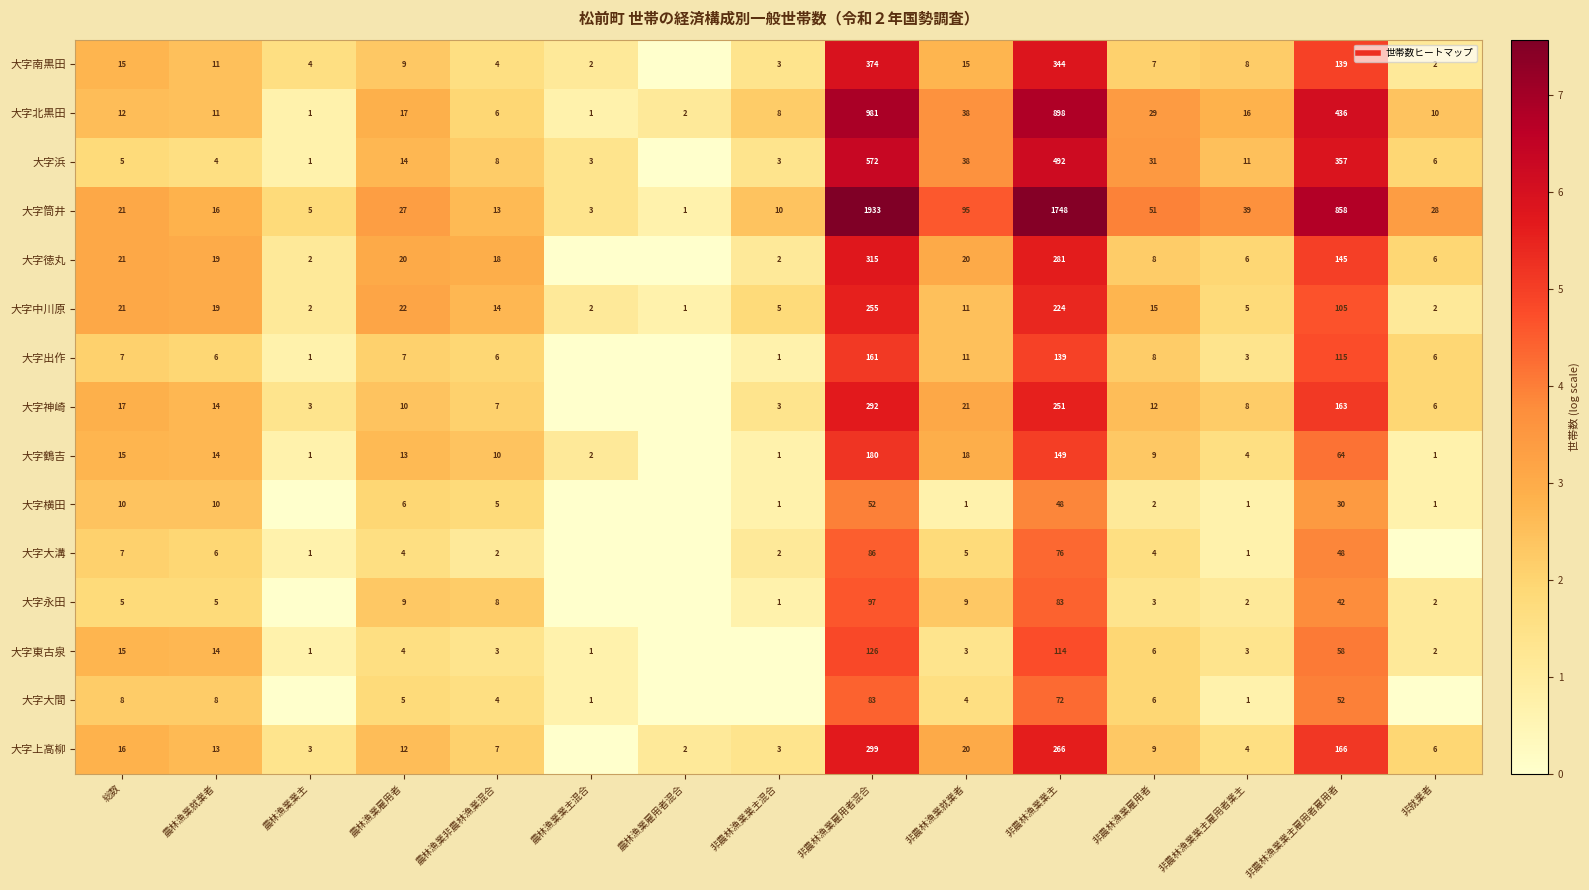

At how many categories does at least one series exceed 4?

4